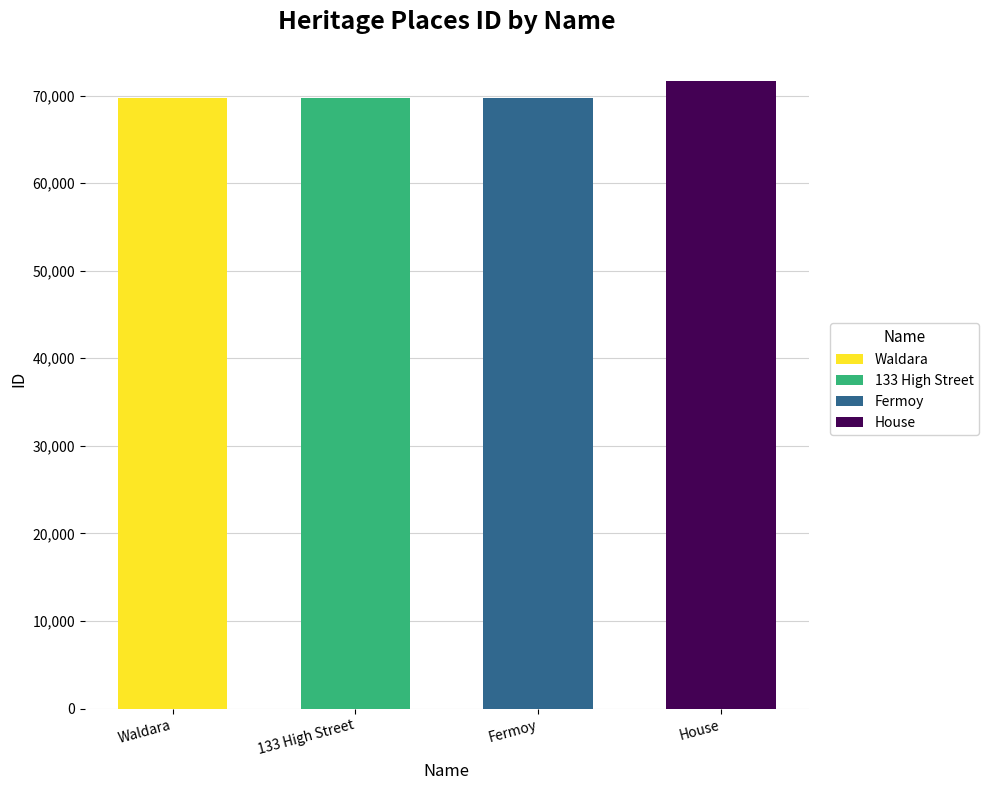

How many values exceed 69756?

1